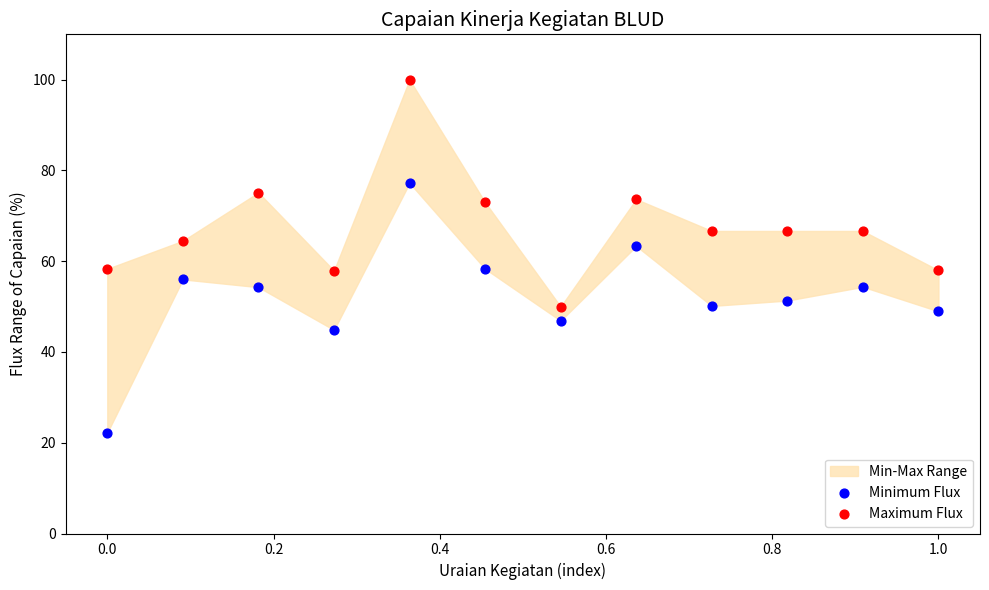

Which series reaches the maximum Y coordinate?

Maximum Flux